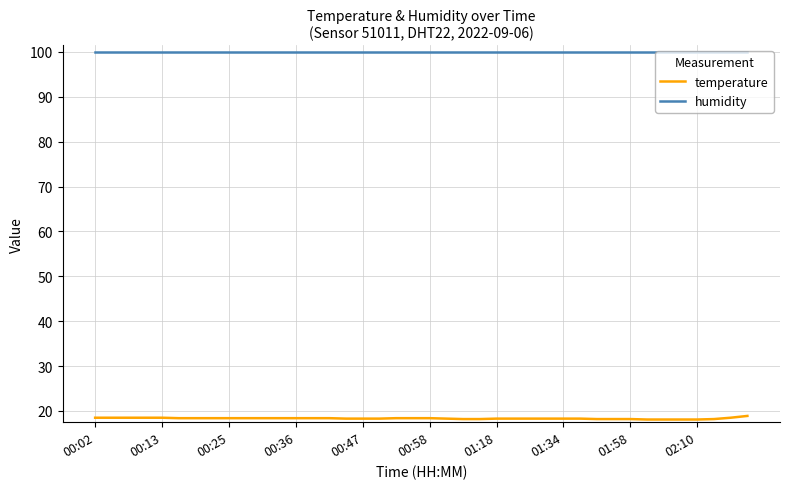

Which series has the largest range (max minus min)?

temperature